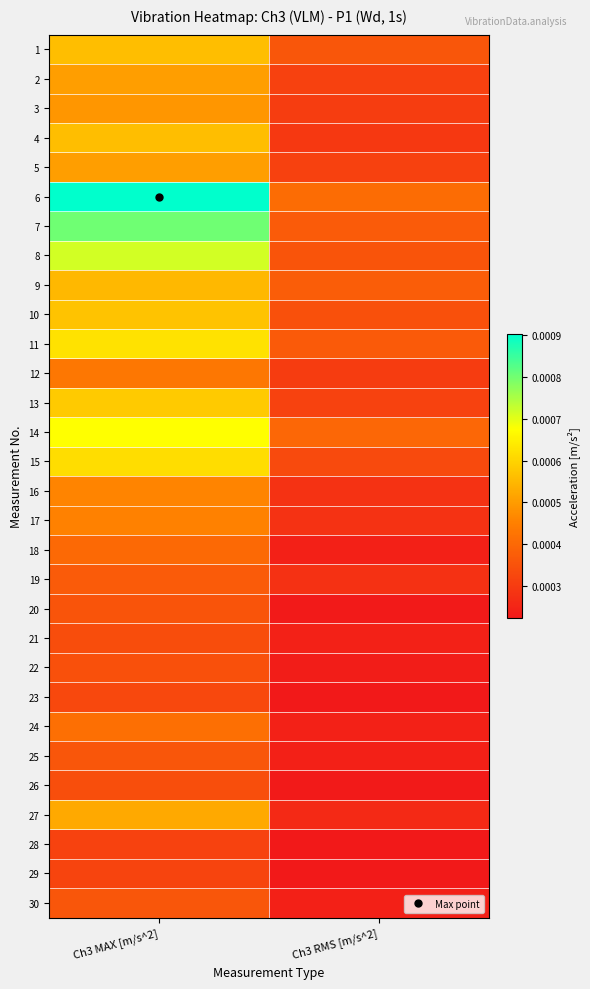

Reading right to left, list all the values displayed in this chart.

1: Ch3 RMS [m/s^2]=0.0	Ch3 MAX [m/s^2]=0.0
2: Ch3 RMS [m/s^2]=0.0	Ch3 MAX [m/s^2]=0.0
3: Ch3 RMS [m/s^2]=0.0	Ch3 MAX [m/s^2]=0.0
4: Ch3 RMS [m/s^2]=0.0	Ch3 MAX [m/s^2]=0.0
5: Ch3 RMS [m/s^2]=0.0	Ch3 MAX [m/s^2]=0.0
6: Ch3 RMS [m/s^2]=0.0	Ch3 MAX [m/s^2]=0.0
7: Ch3 RMS [m/s^2]=0.0	Ch3 MAX [m/s^2]=0.0
8: Ch3 RMS [m/s^2]=0.0	Ch3 MAX [m/s^2]=0.0
9: Ch3 RMS [m/s^2]=0.0	Ch3 MAX [m/s^2]=0.0
10: Ch3 RMS [m/s^2]=0.0	Ch3 MAX [m/s^2]=0.0
11: Ch3 RMS [m/s^2]=0.0	Ch3 MAX [m/s^2]=0.0
12: Ch3 RMS [m/s^2]=0.0	Ch3 MAX [m/s^2]=0.0
13: Ch3 RMS [m/s^2]=0.0	Ch3 MAX [m/s^2]=0.0
14: Ch3 RMS [m/s^2]=0.0	Ch3 MAX [m/s^2]=0.0
15: Ch3 RMS [m/s^2]=0.0	Ch3 MAX [m/s^2]=0.0
16: Ch3 RMS [m/s^2]=0.0	Ch3 MAX [m/s^2]=0.0
17: Ch3 RMS [m/s^2]=0.0	Ch3 MAX [m/s^2]=0.0
18: Ch3 RMS [m/s^2]=0.0	Ch3 MAX [m/s^2]=0.0
19: Ch3 RMS [m/s^2]=0.0	Ch3 MAX [m/s^2]=0.0
20: Ch3 RMS [m/s^2]=0.0	Ch3 MAX [m/s^2]=0.0
21: Ch3 RMS [m/s^2]=0.0	Ch3 MAX [m/s^2]=0.0
22: Ch3 RMS [m/s^2]=0.0	Ch3 MAX [m/s^2]=0.0
23: Ch3 RMS [m/s^2]=0.0	Ch3 MAX [m/s^2]=0.0
24: Ch3 RMS [m/s^2]=0.0	Ch3 MAX [m/s^2]=0.0
25: Ch3 RMS [m/s^2]=0.0	Ch3 MAX [m/s^2]=0.0
26: Ch3 RMS [m/s^2]=0.0	Ch3 MAX [m/s^2]=0.0
27: Ch3 RMS [m/s^2]=0.0	Ch3 MAX [m/s^2]=0.0
28: Ch3 RMS [m/s^2]=0.0	Ch3 MAX [m/s^2]=0.0
29: Ch3 RMS [m/s^2]=0.0	Ch3 MAX [m/s^2]=0.0
30: Ch3 RMS [m/s^2]=0.0	Ch3 MAX [m/s^2]=0.0